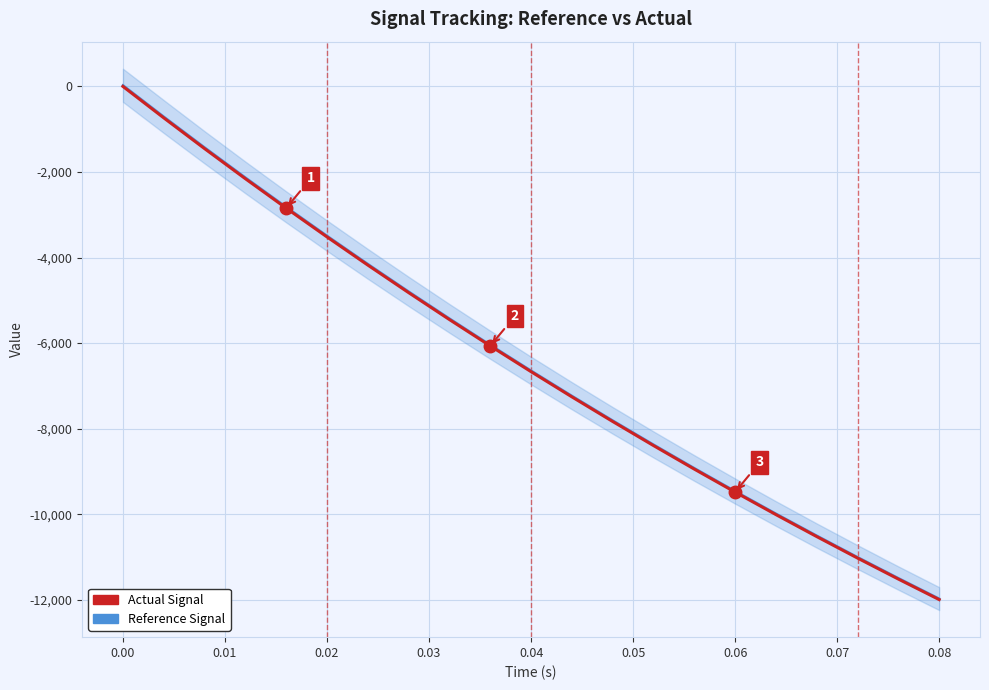

What is the sum of all Actual Signal values?

-134857.7